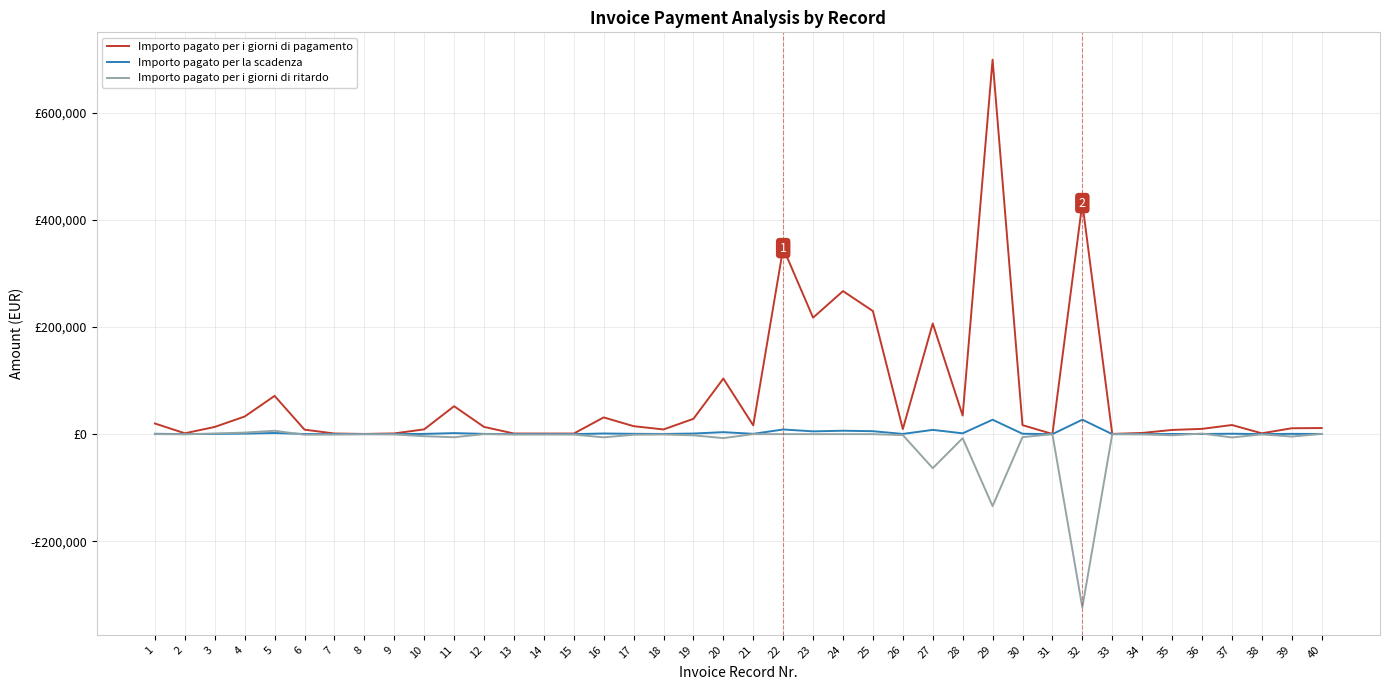

Between which two adjacent categories do Importo pagato per i giorni di ritardo and Importo pagato per la scadenza first intersect?

2 and 3